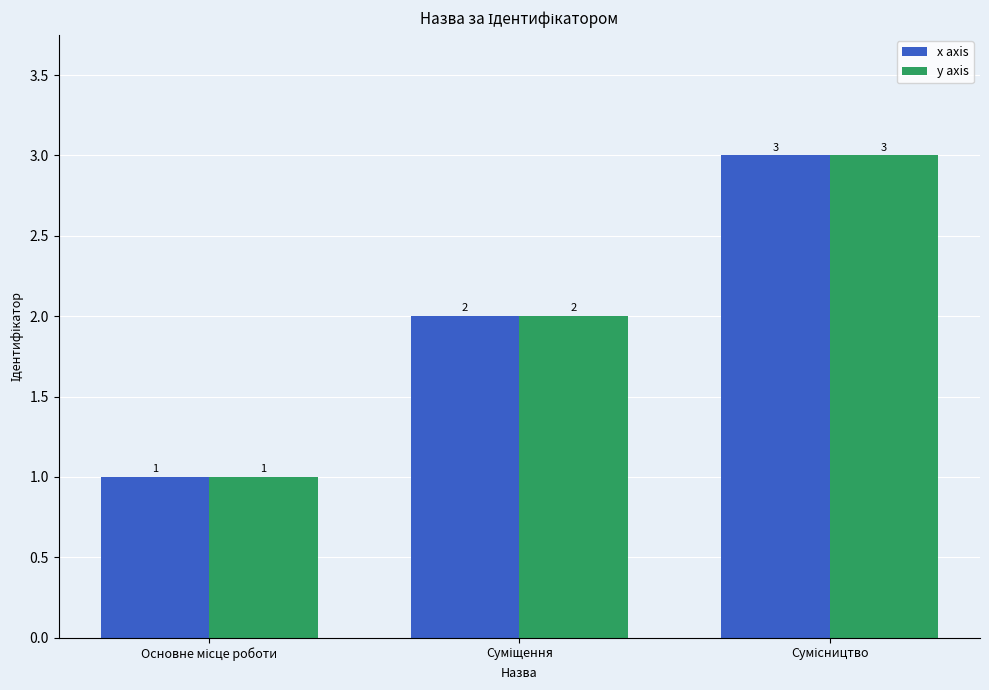

Are the bars horizontal?

No